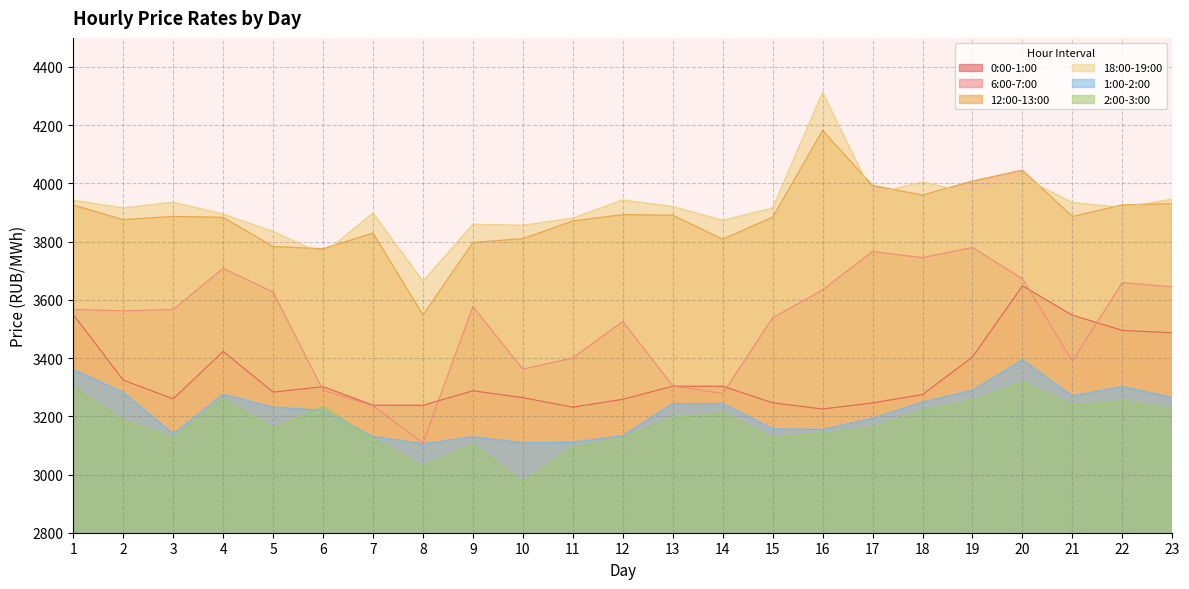

Which series has the largest total across all categories?

18:00-19:00